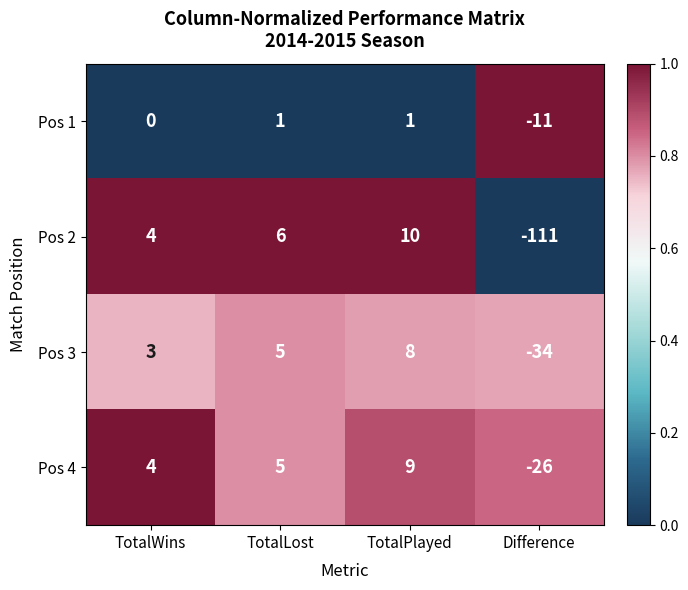

At Difference, list the series in order from smallest to largest.

Pos 2, Pos 3, Pos 4, Pos 1